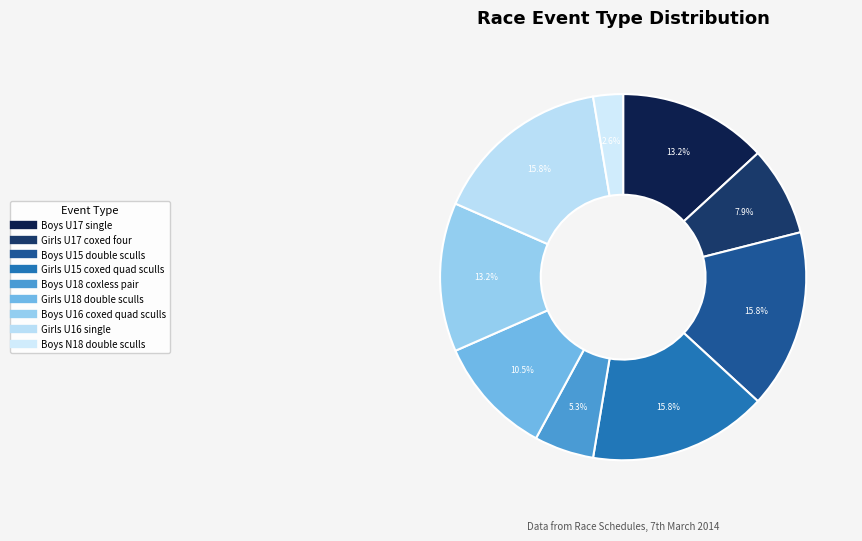

Is there a majority slice in this chart?

No